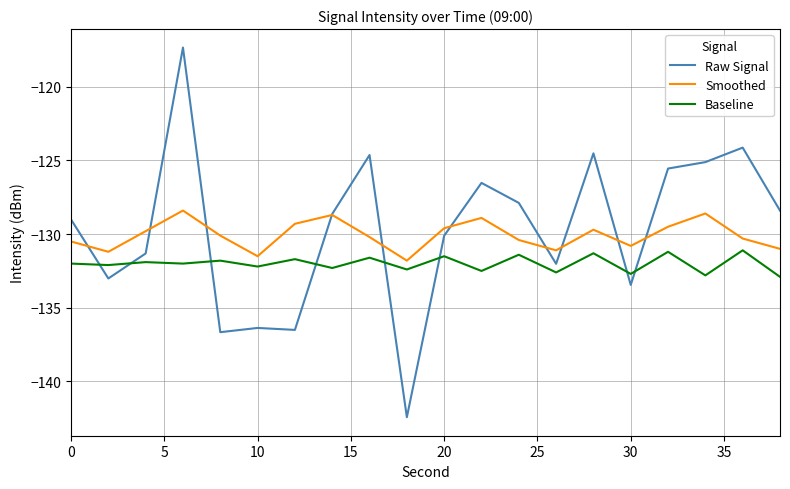

Rank the series by their average value, from lowest to highest.

Baseline, Smoothed, Raw Signal